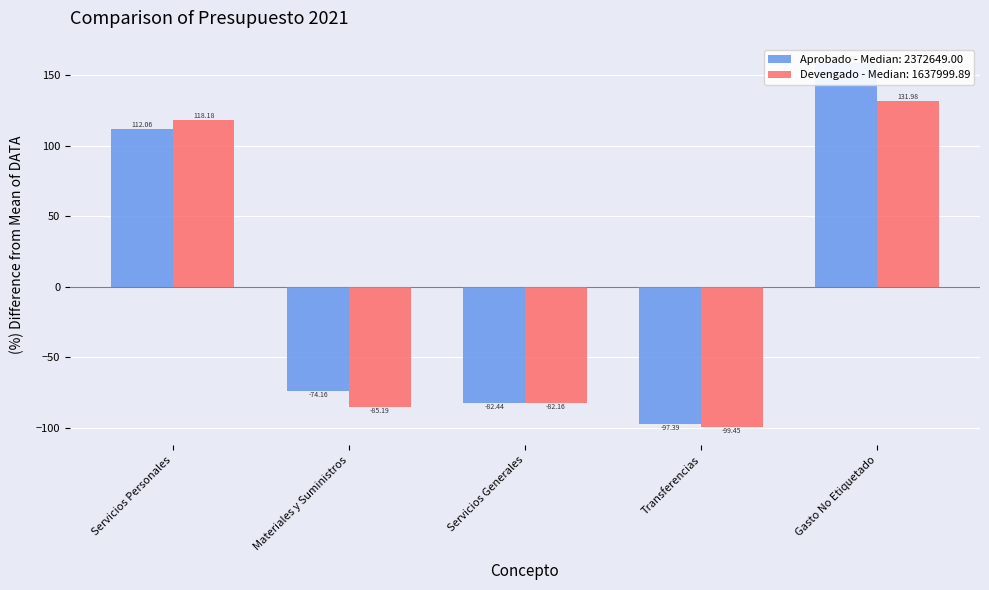

How many values in Aprobado are below zero?

3